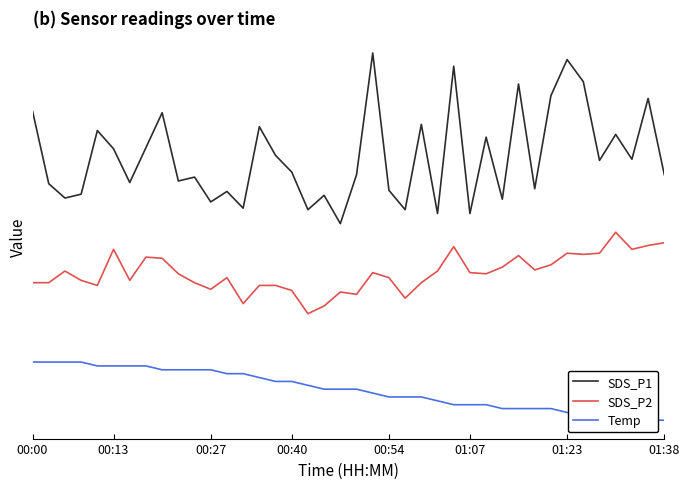

Where is Temp nearest to the value 0?

18